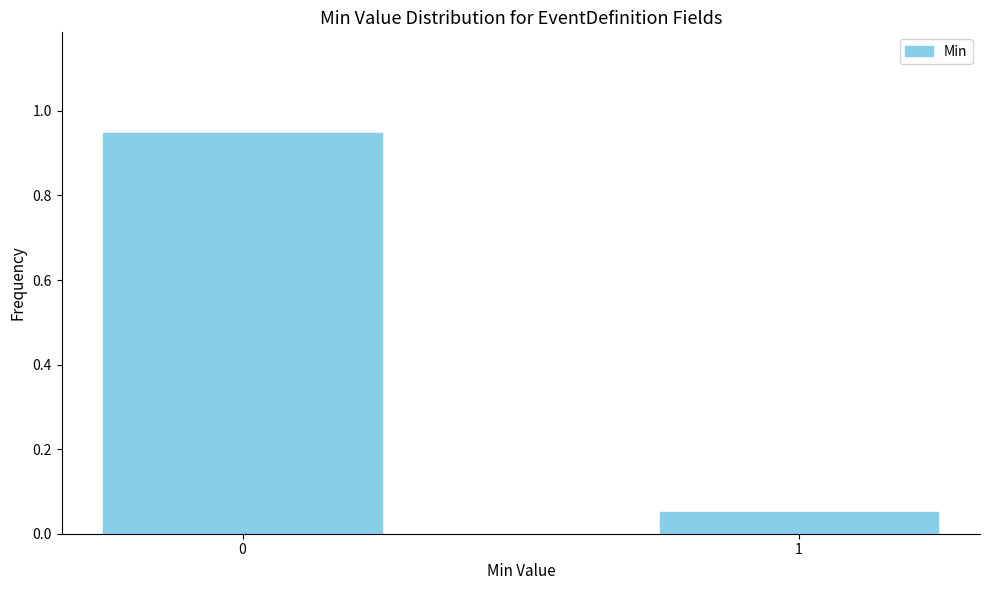

True or false: the data shows 1.6 at 0.

False